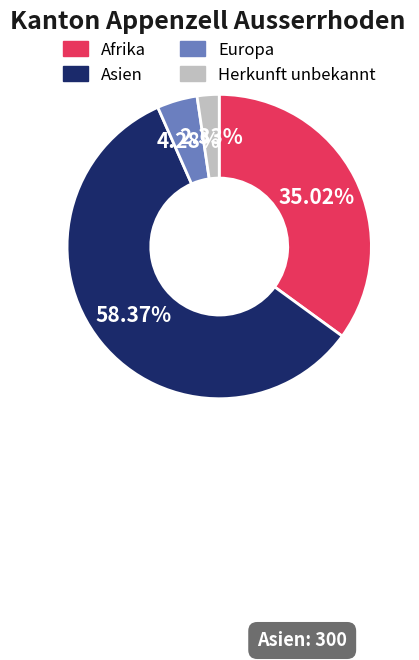

Is there a majority slice in this chart?

Yes